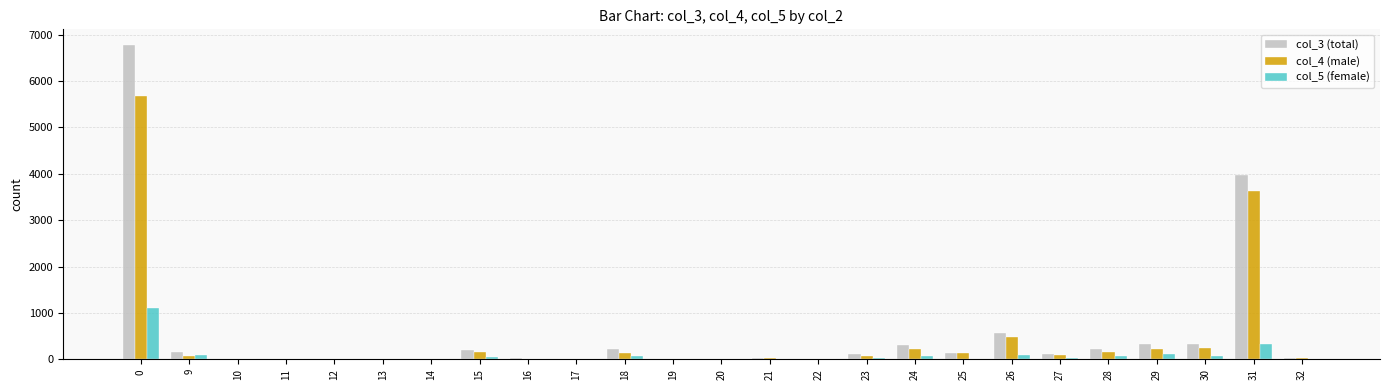

What is the greatest value displayed?

6774